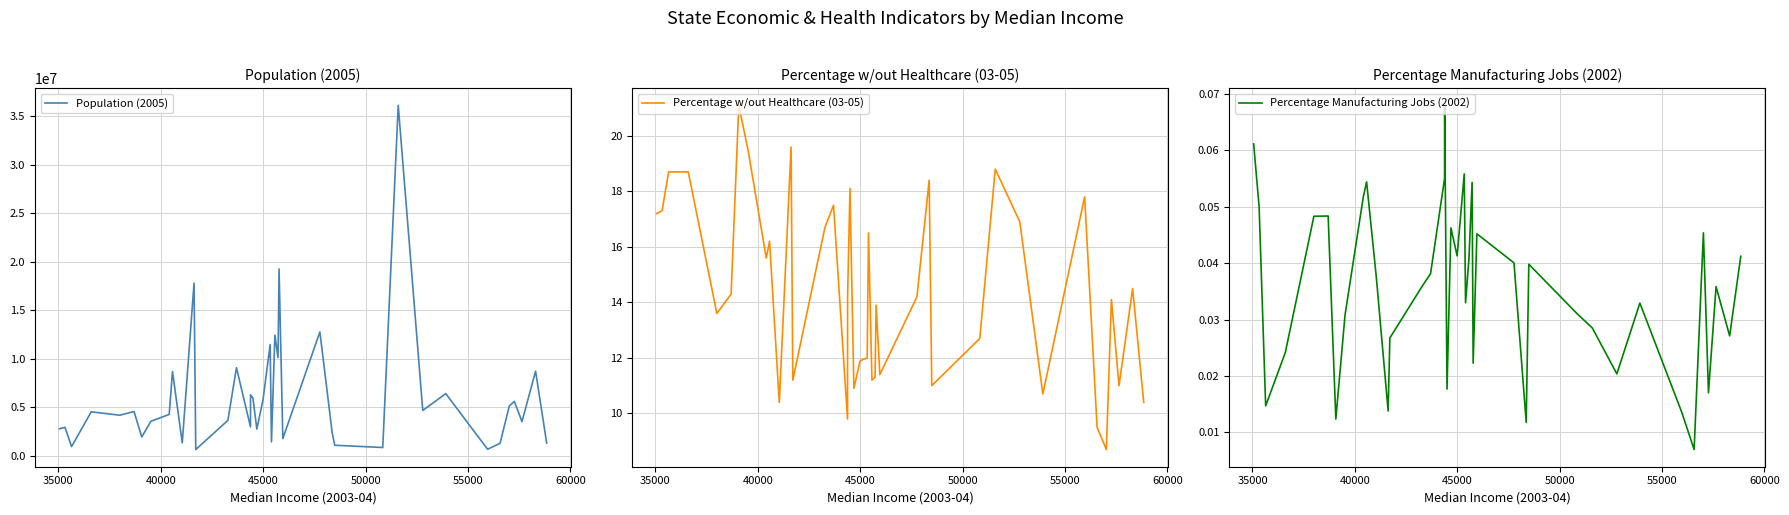

What is the lowest value of the Percentage w/out Healthcare (03-05) series?

8.7